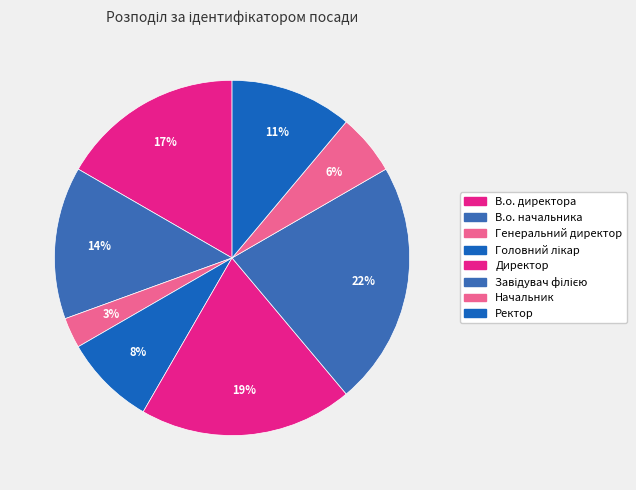

What is the ratio of the value at Завідувач філією to the value at Начальник?

4.0